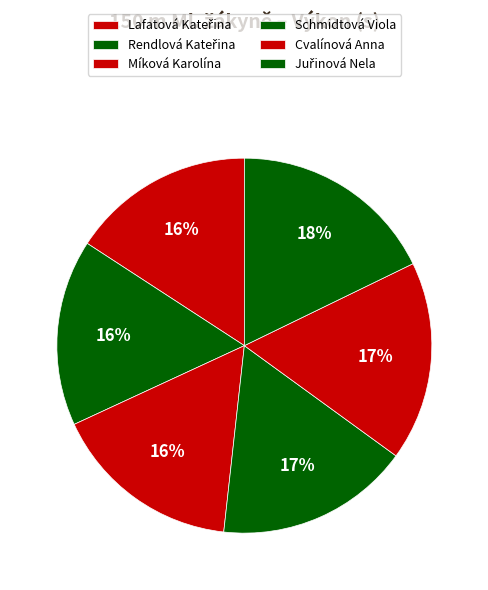

Rank the categories by value from highest to lowest.

Juřinová Nela, Cvalínová Anna, Schmidtová Viola, Míková Karolína, Rendlová Kateřina, Lafatová Kateřina